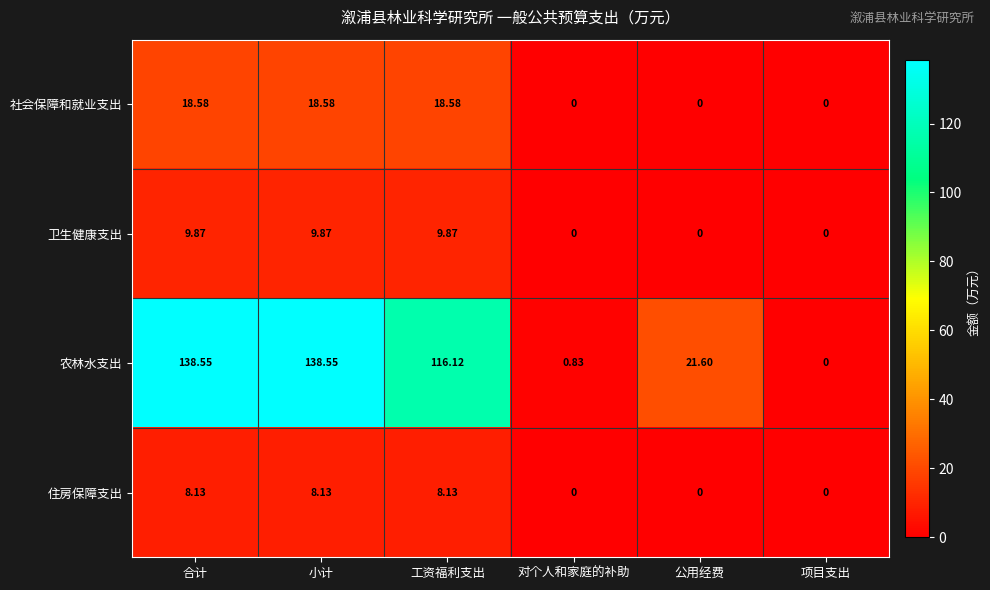

Is the value of 社会保障和就业支出 at 合计 greater than the value of 住房保障支出 at 项目支出?

Yes